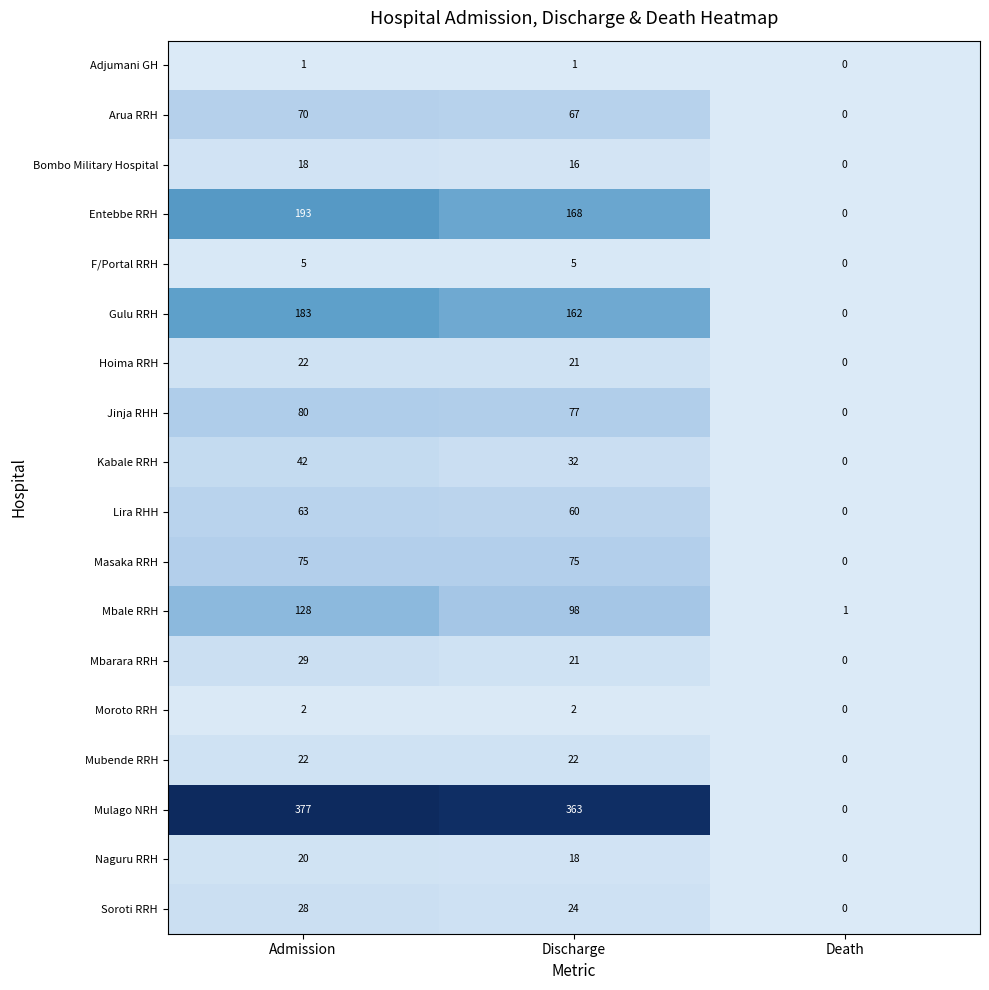

What is the difference between the maximum and second lowest values in the Mulago NRH series?

14